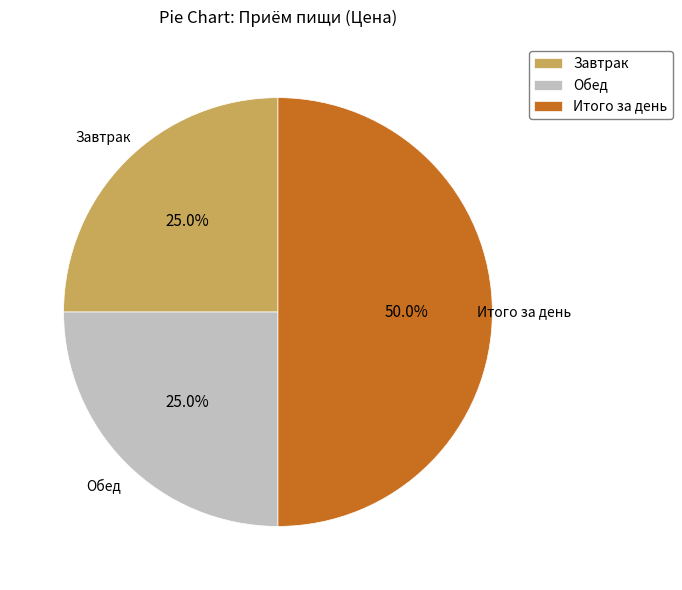

What portion of the pie excludes Итого за день?

50.0%